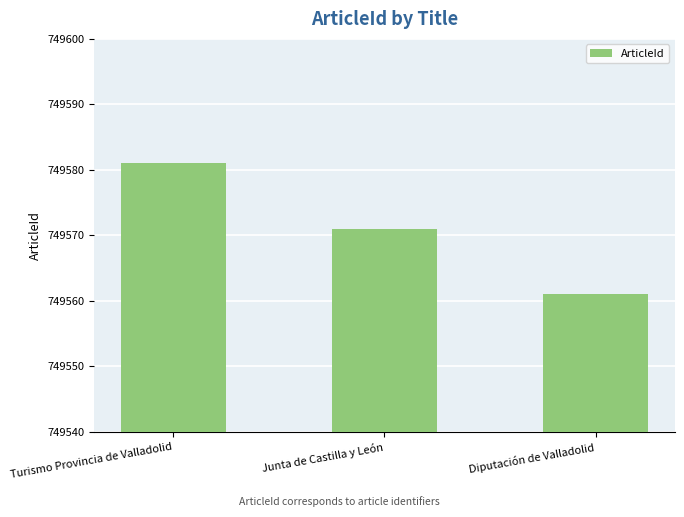

Count the number of data series in this chart.

1